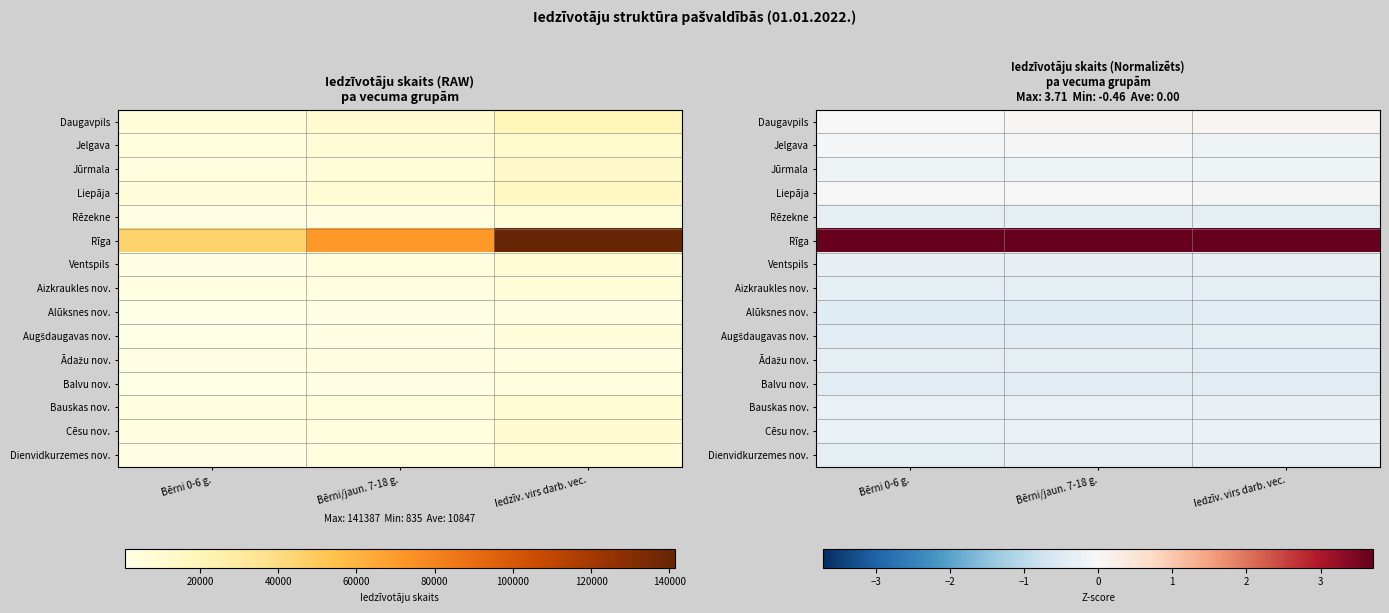

At Bērni 0-6 g., list the series in order from largest to smallest.

Rīga, Daugavpils, Liepāja, Jelgava, Jūrmala, Cēsu nov., Bauskas nov., Ventspils, Dienvidkurzemes nov., Ādažu nov., Aizkraukles nov., Rēzekne, Augšdaugavas nov., Balvu nov., Alūksnes nov.